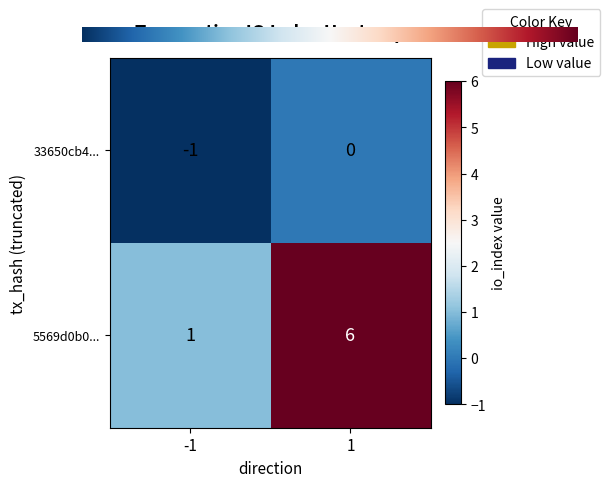

The value of 5569d0b0... at 1 is 2. True or false?

False